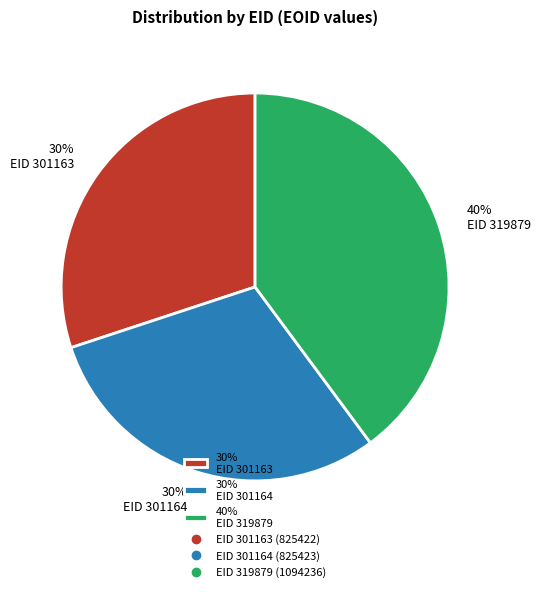

To the nearest percent, what portion does 40% EID 319879 represent?

40%